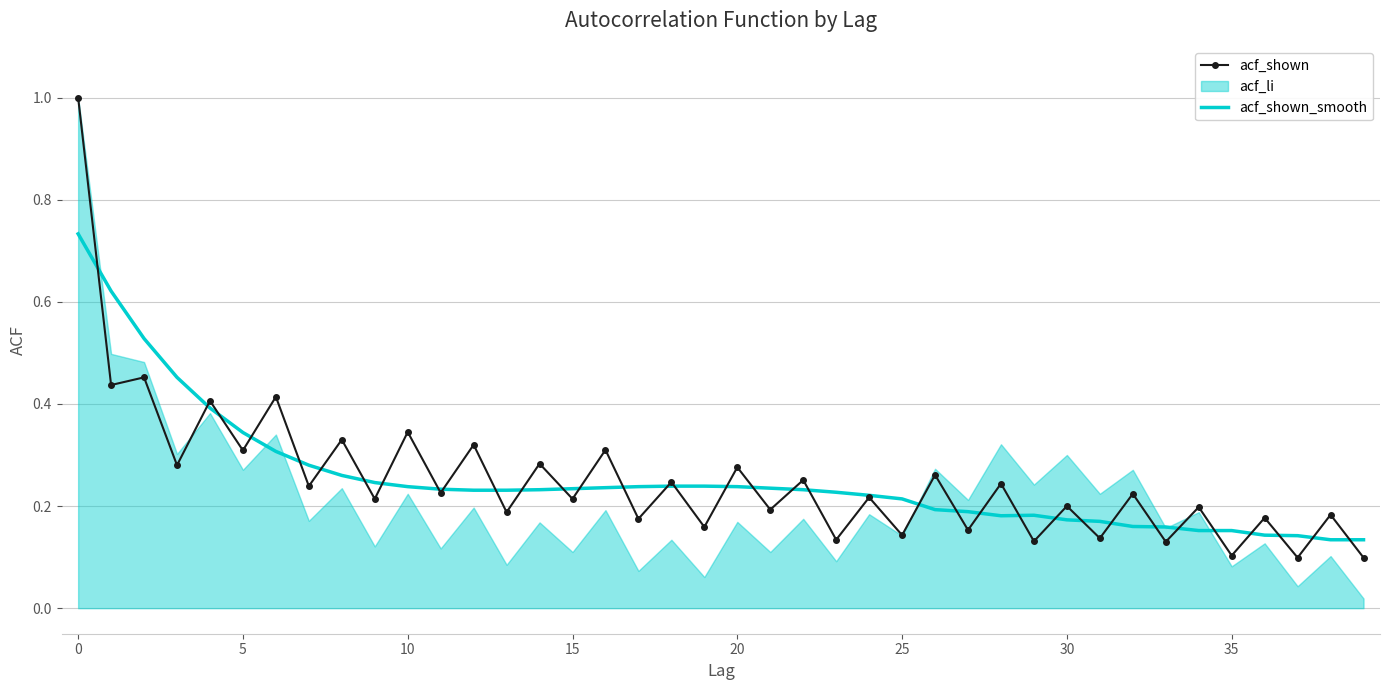

What is the smallest value displayed?

0.1